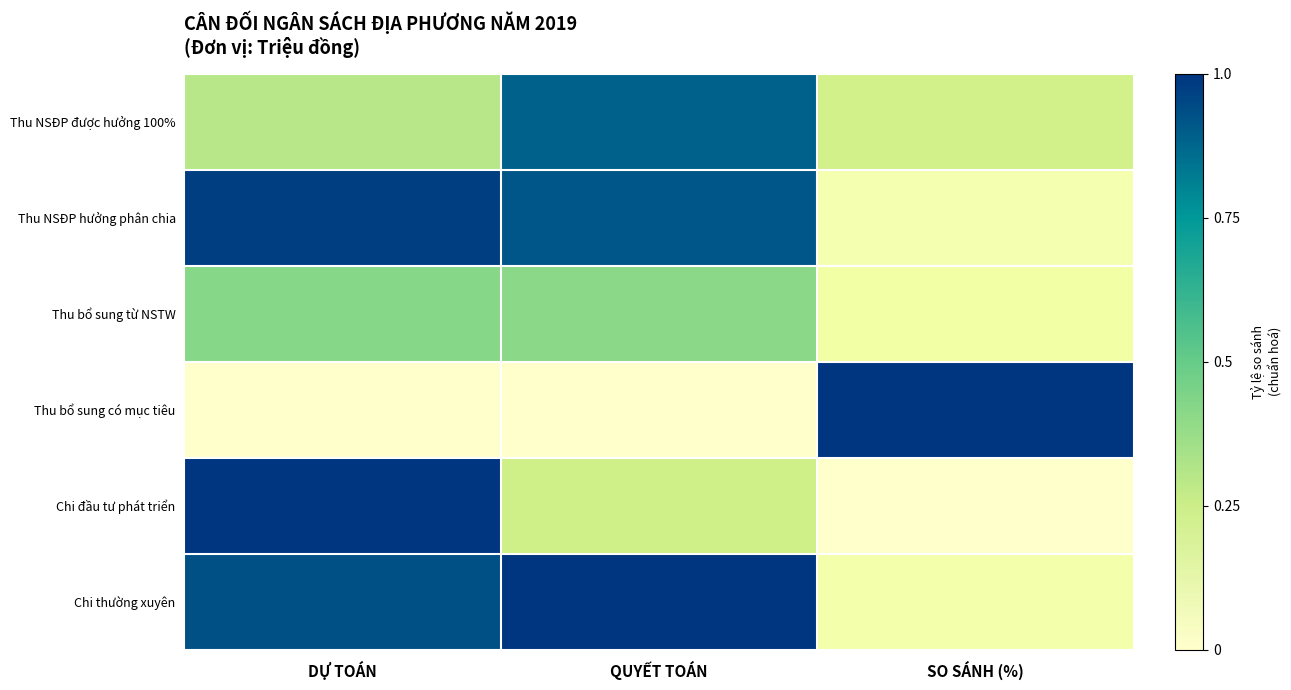

Rank the series at SO SÁNH (%) from highest to lowest value.

Thu bổ sung có mục tiêu, Thu NSĐP được hưởng 100%, Thu bổ sung từ NSTW, Chi thường xuyên, Thu NSĐP hưởng phân chia, Chi đầu tư phát triển